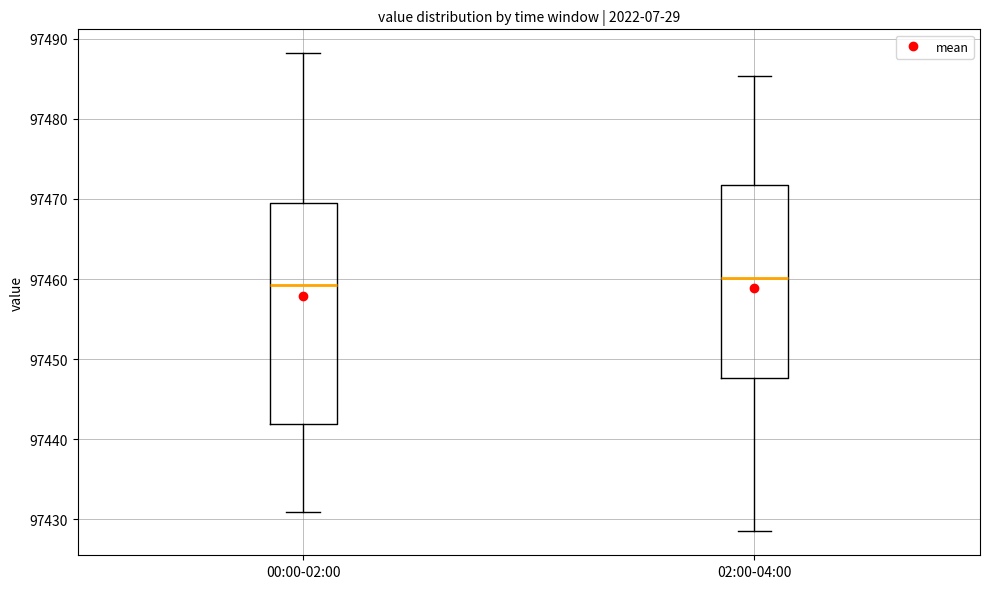

Where is the lower edge of the box for 02:00-04:00 on the y-axis? The values are not printed on the chart, so give them approximately, as read against the axis.

97448